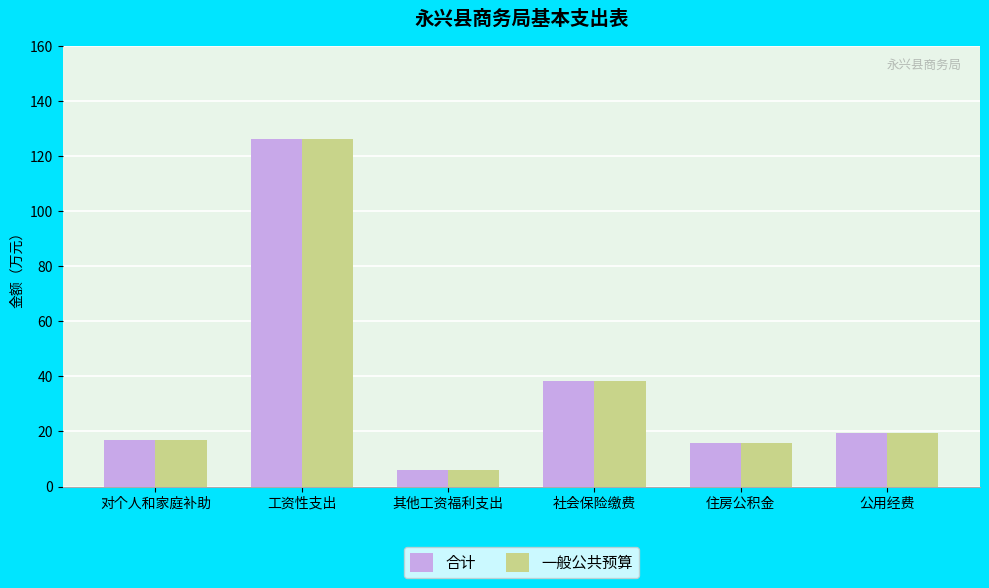

The value of 合计 at 公用经费 is 19.5. True or false?

True